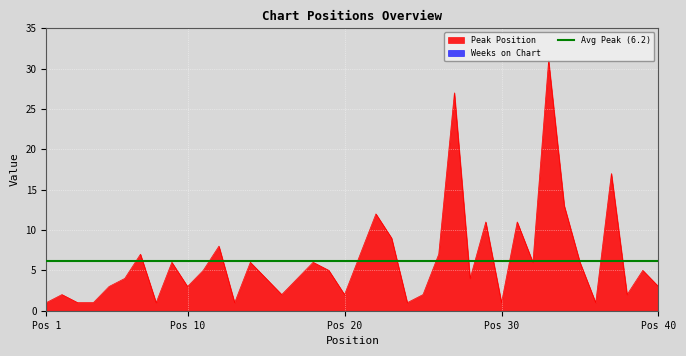

How many values are below 5?

20